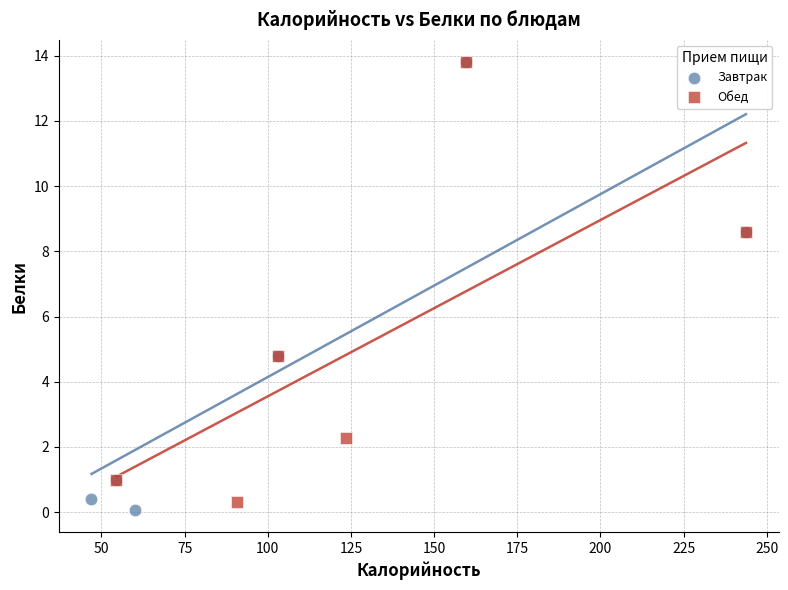

What are all the series names shown in the legend?

Завтрак, Обед